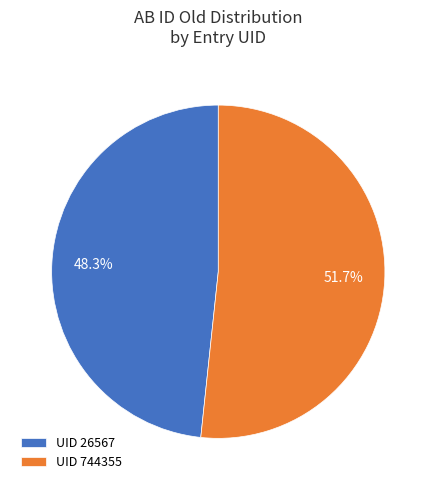

What is the ratio of the value at UID 744355 to the value at UID 26567?

1.1